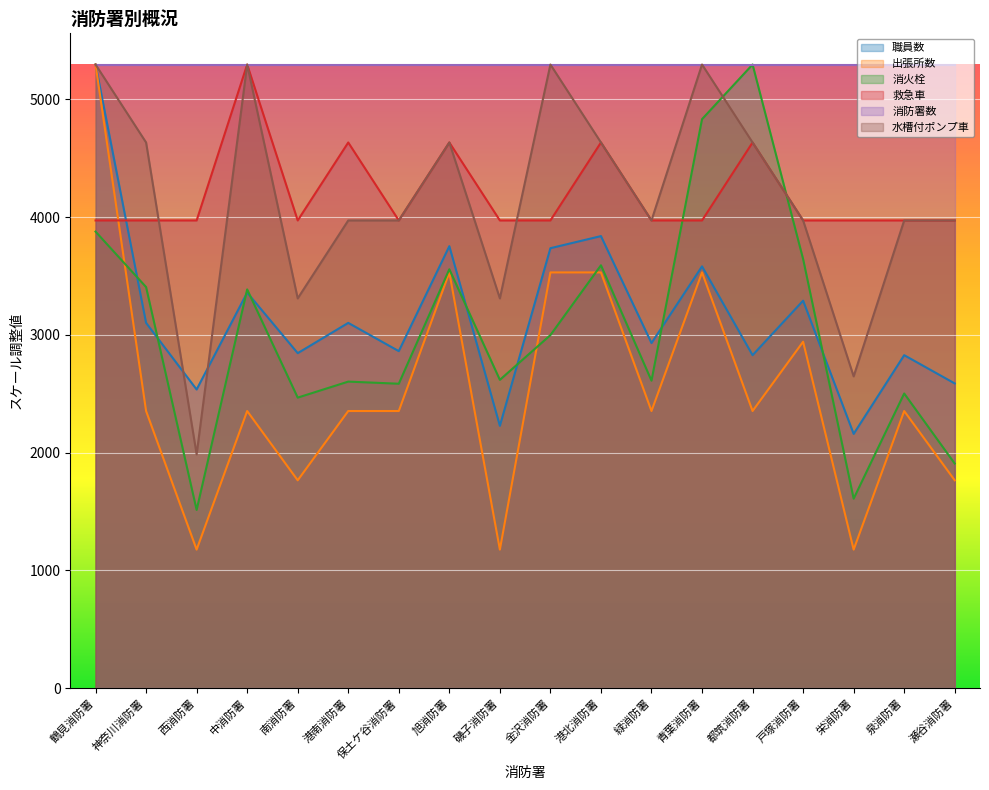

Is the value of 消火栓 at 磯子消防署 greater than the value of 消防署数 at 青葉消防署?

No